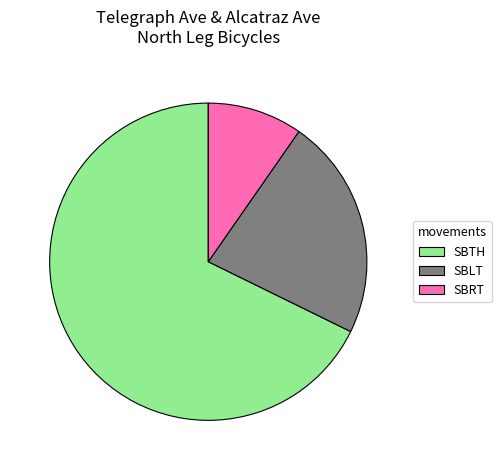

The SBLT slice represents 23% of the pie. True or false?

True